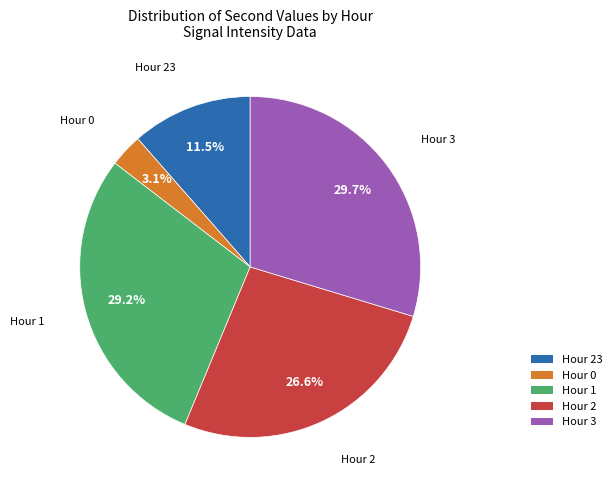

To the nearest percent, what portion does Hour 3 represent?

30%